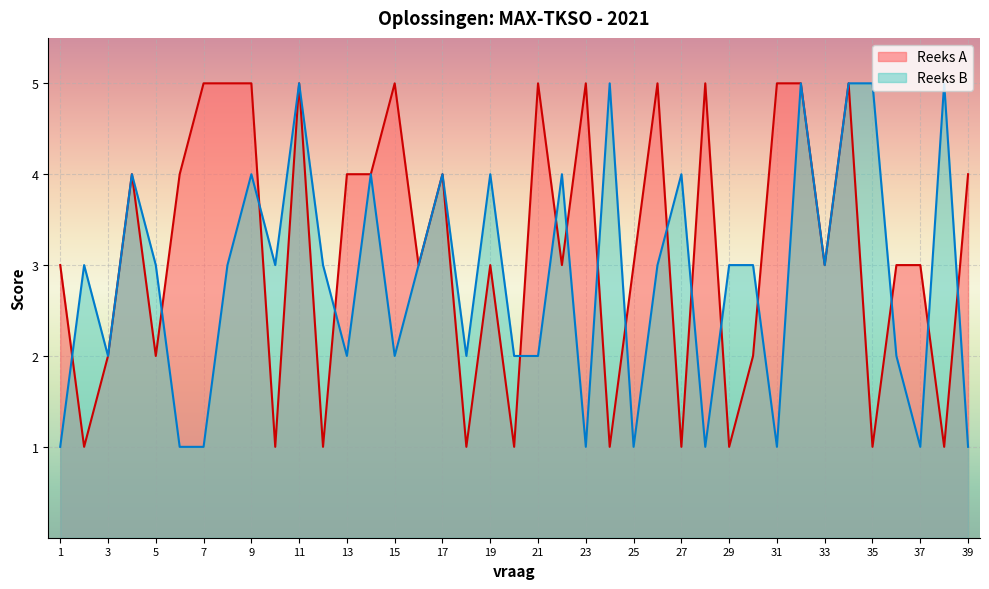

What is the highest value of the Reeks A series?

5